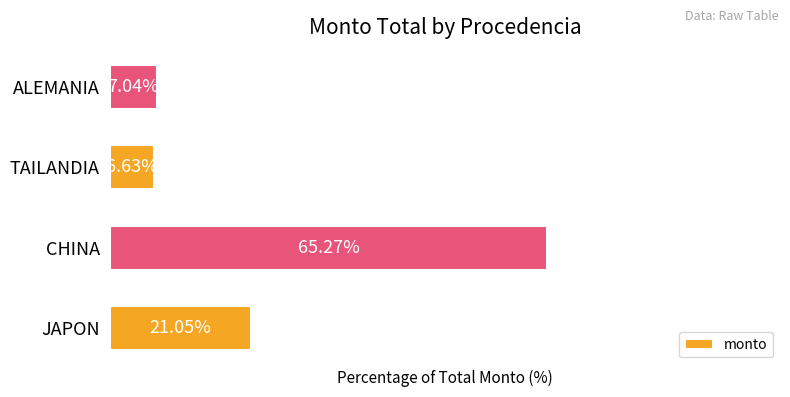

Between ALEMANIA and JAPON, which is larger?

JAPON